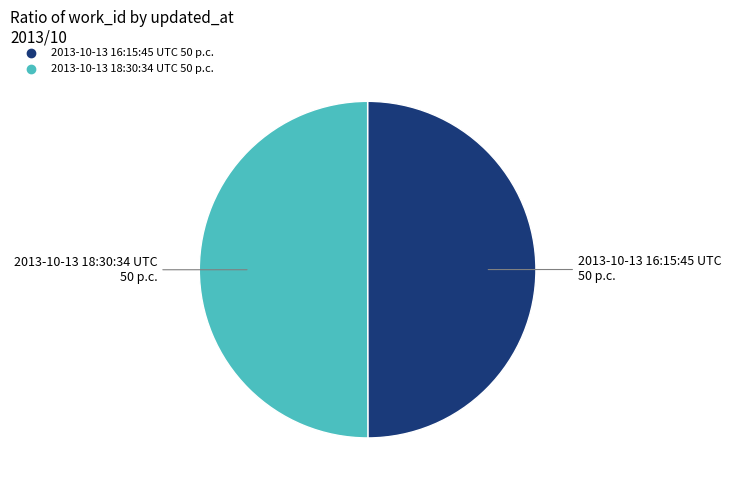

Do 2013-10-13 18:30:34 UTC and 2013-10-13 16:15:45 UTC together represent more than half of the pie?

Yes